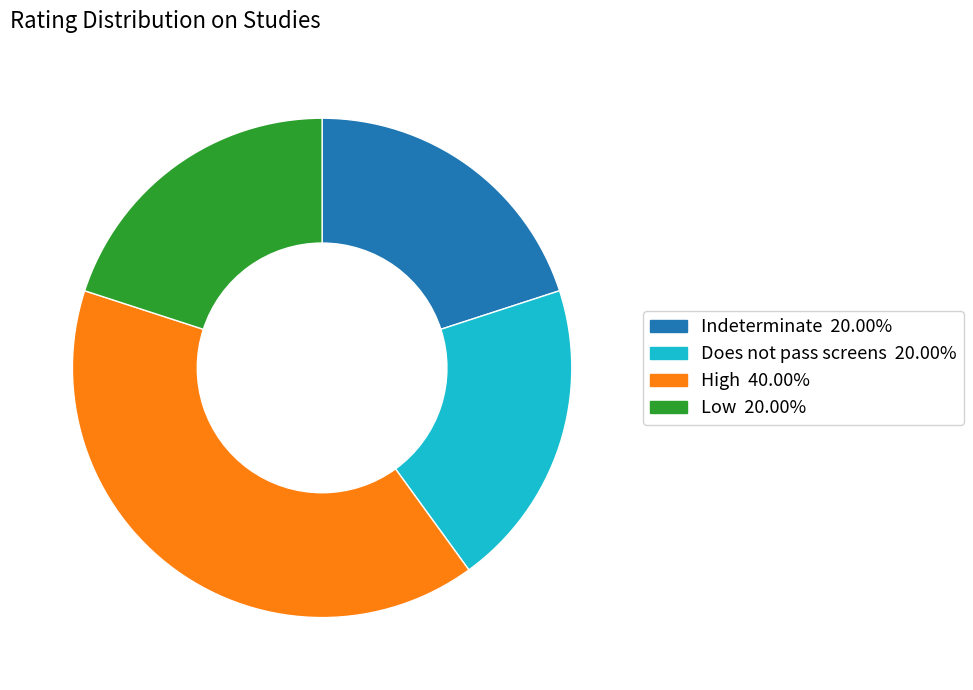

Does Indeterminate represent more than half of the total?

No